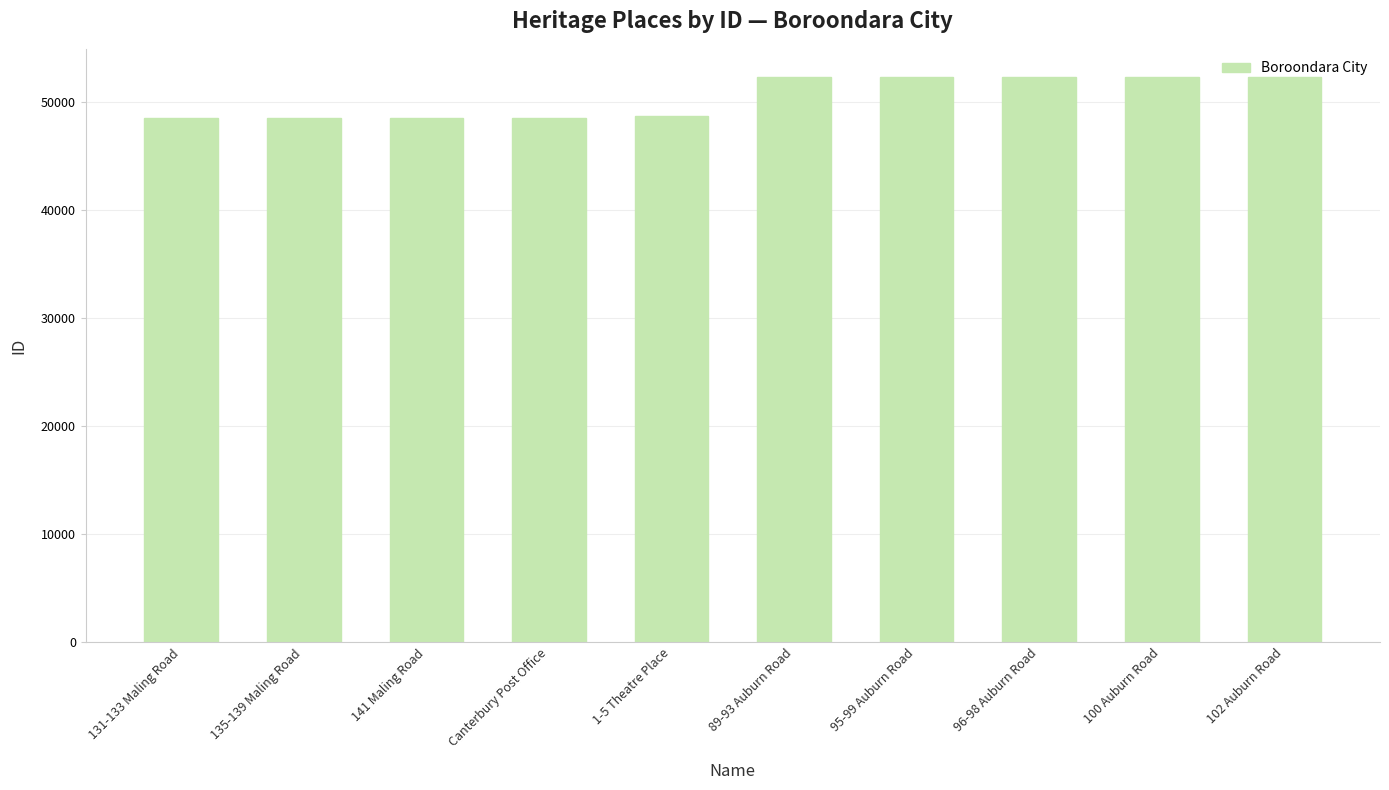

What is the difference between the second highest and minimum values?

3766